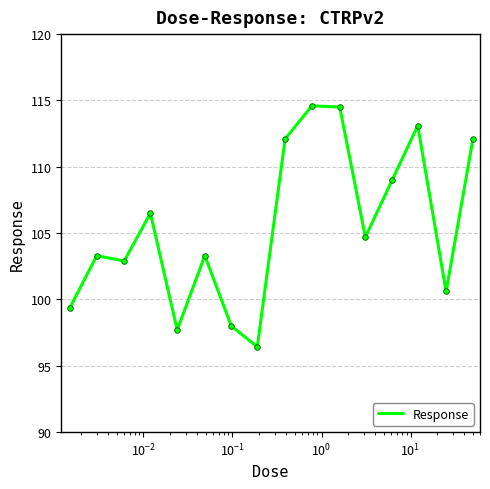

What is the difference between the maximum and minimum values?

18.2